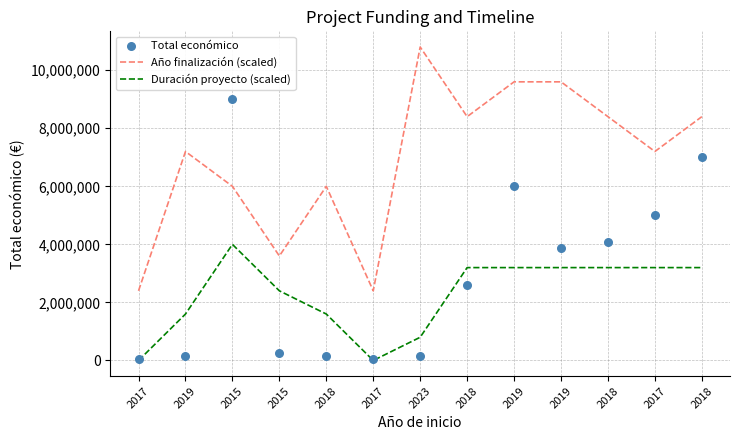

At which category is the sum across all series the highest?

2015